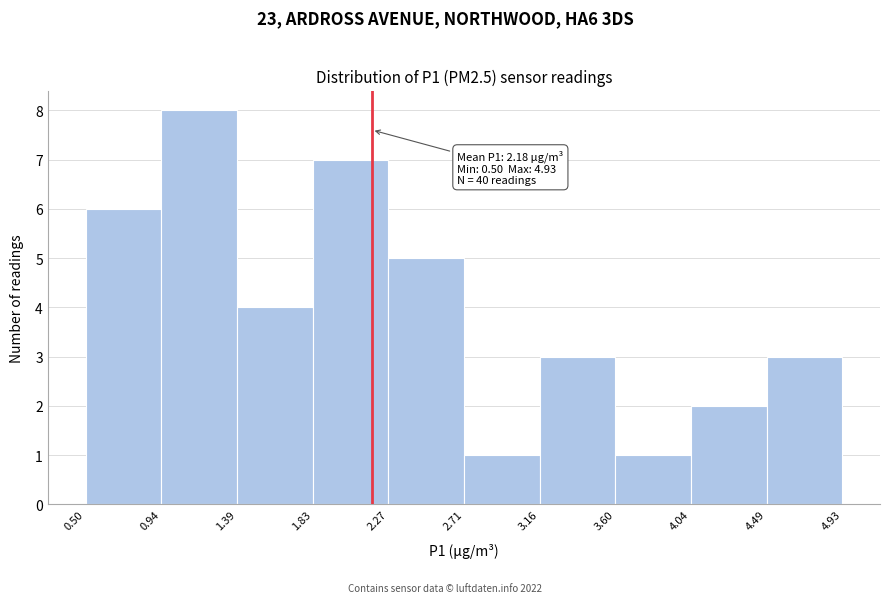

Over which range of the x-axis is the bar tallest?

0.94 to 1.39